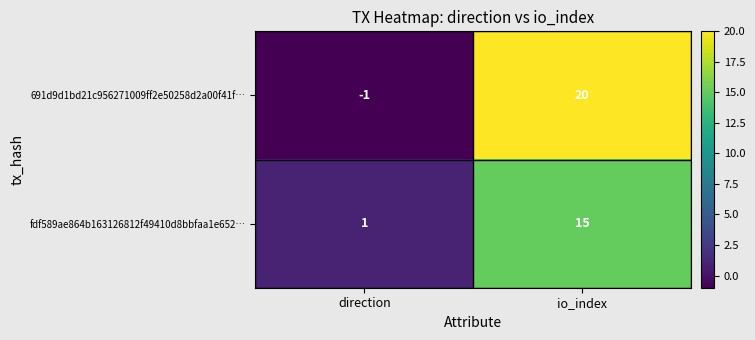

At direction, list the series in order from largest to smallest.

fdf589ae864b163126812f49410d8bbfaa1e652…, 691d9d1bd21c956271009ff2e50258d2a00f41f…